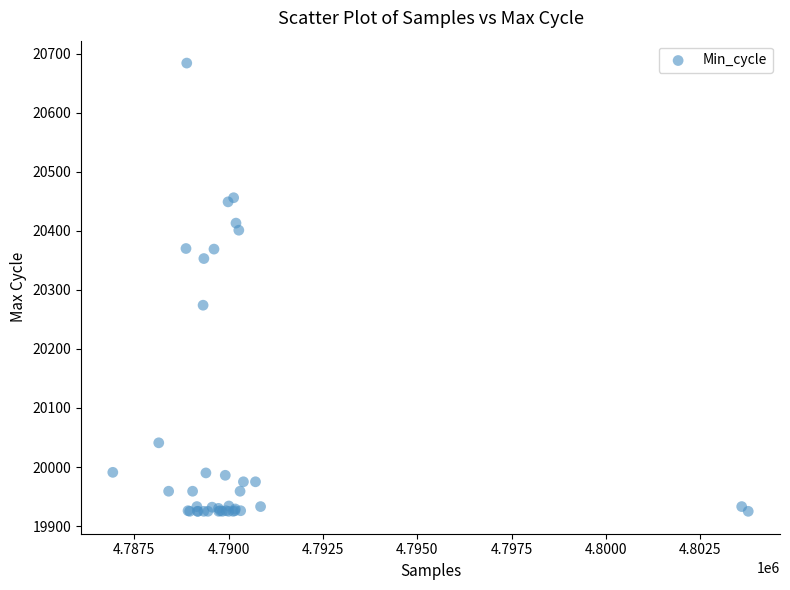

What Y value in the scatter plot is closest to 20304?

20274